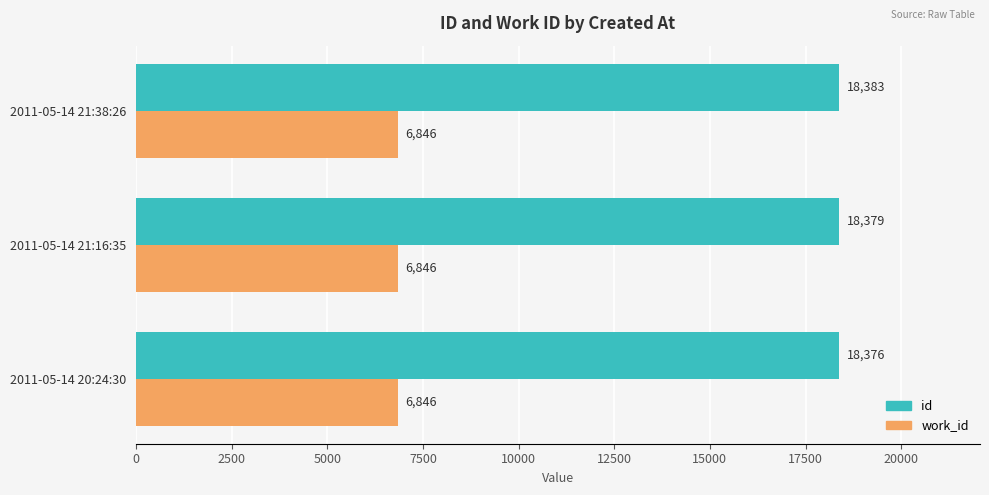

What is the sum of the id values at 2011-05-14 20:24:30 and 2011-05-14 21:16:35?

36755